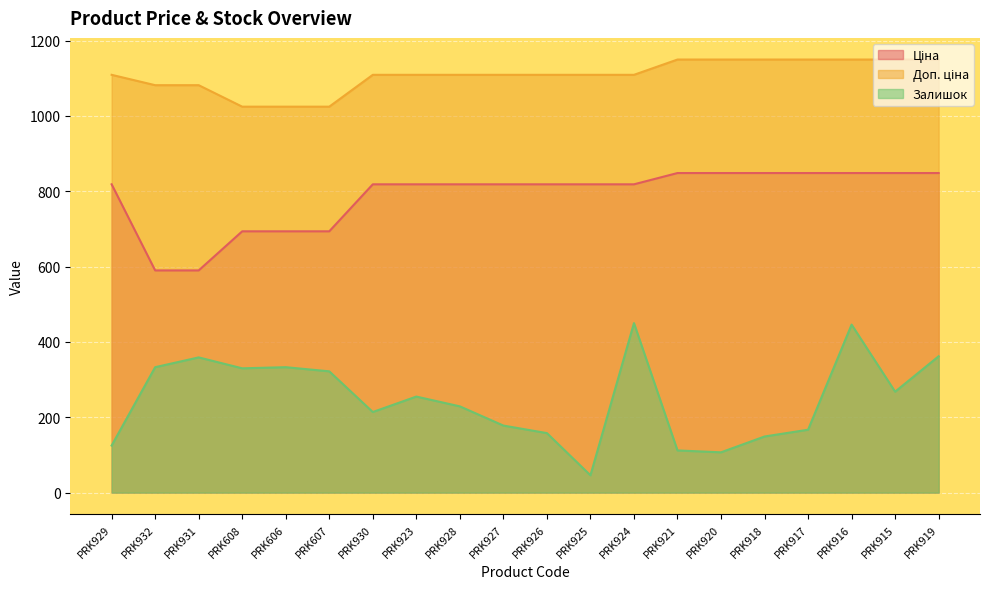

Which category has the highest value in the Ціна series?

PRK921